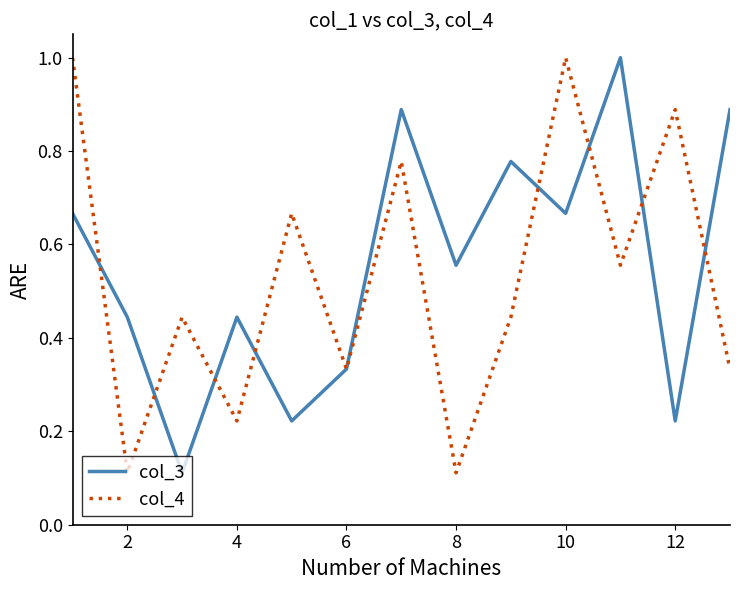

Which series has the largest total across all categories?

col_3